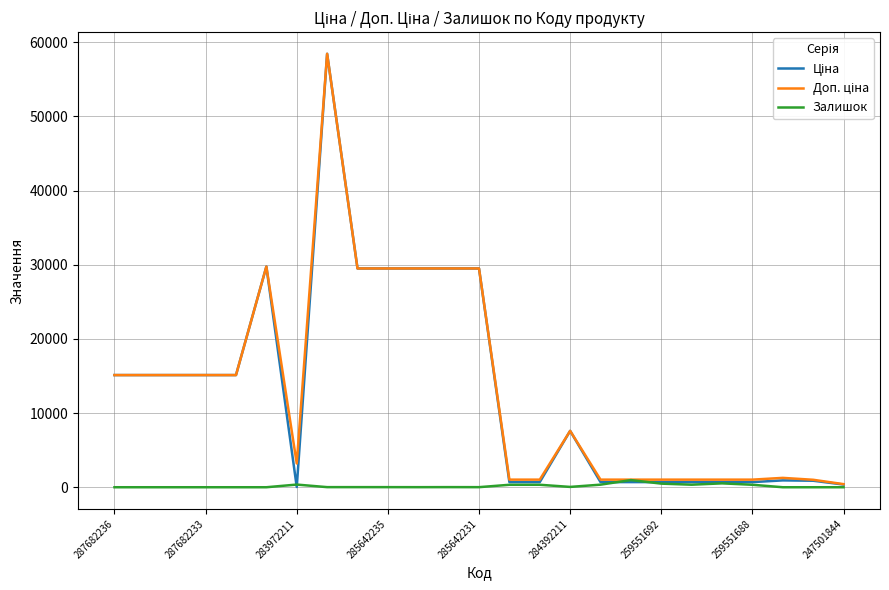

What is the greatest value displayed?

58426.5